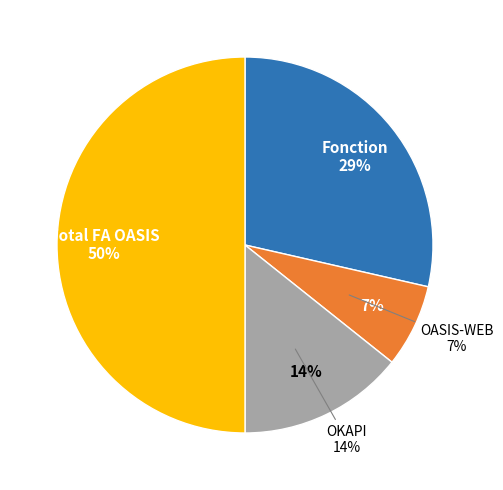

Which has a higher value, OASIS-WEB or Total FA OASIS?

Total FA OASIS